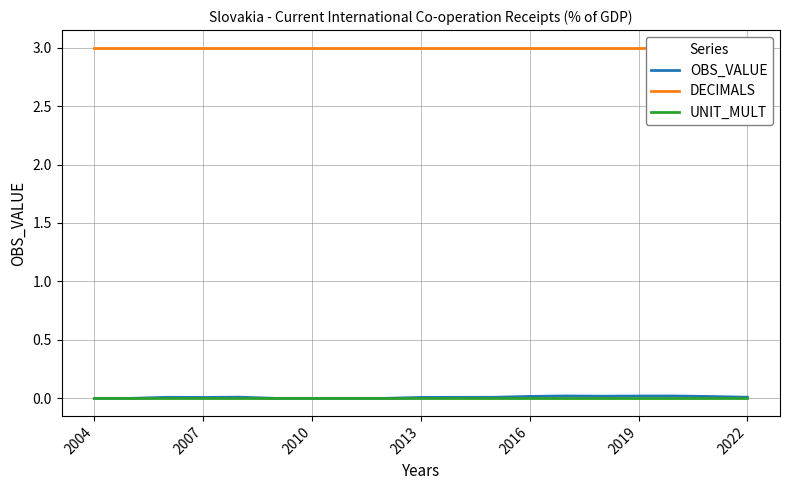

What is the greatest value displayed?

3.0